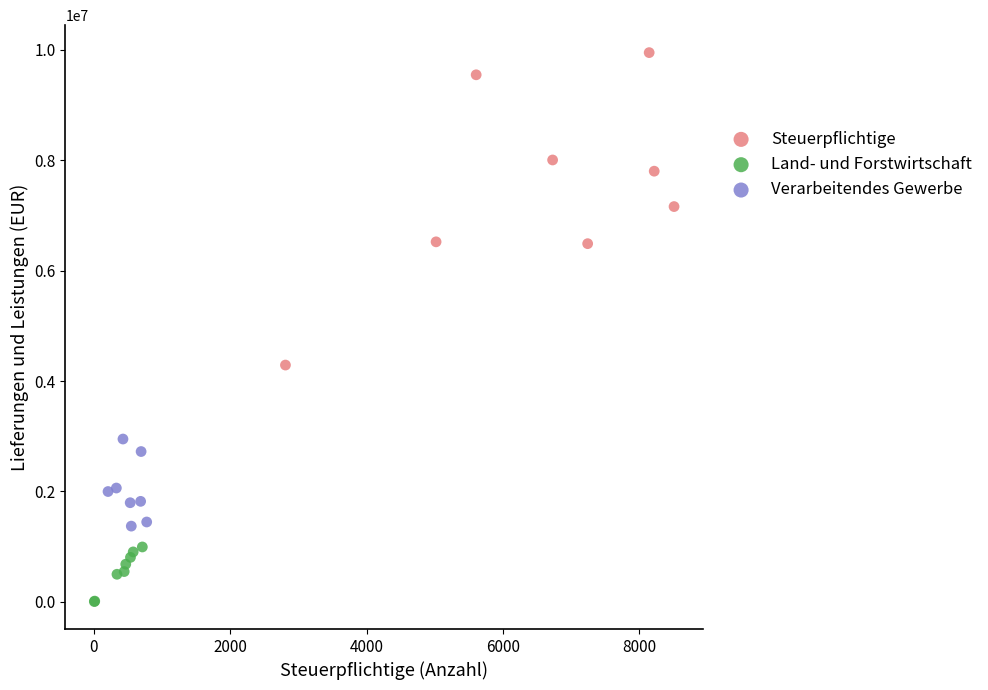

Which series reaches the maximum Y coordinate?

Steuerpflichtige